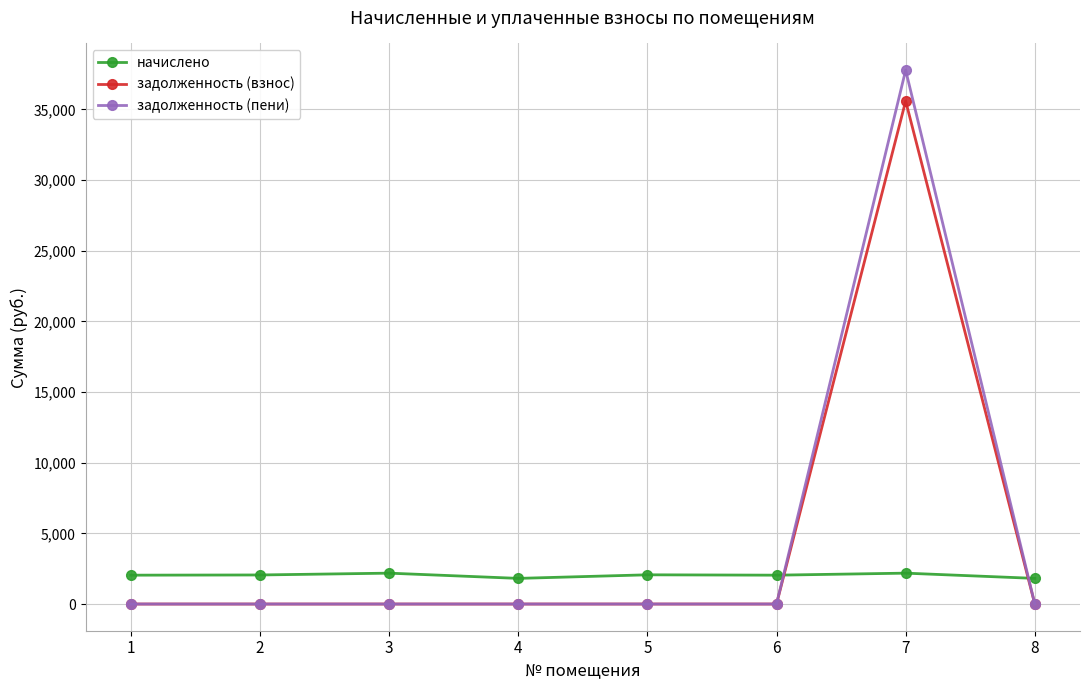

Is this an area chart (filled region under the line)?

No